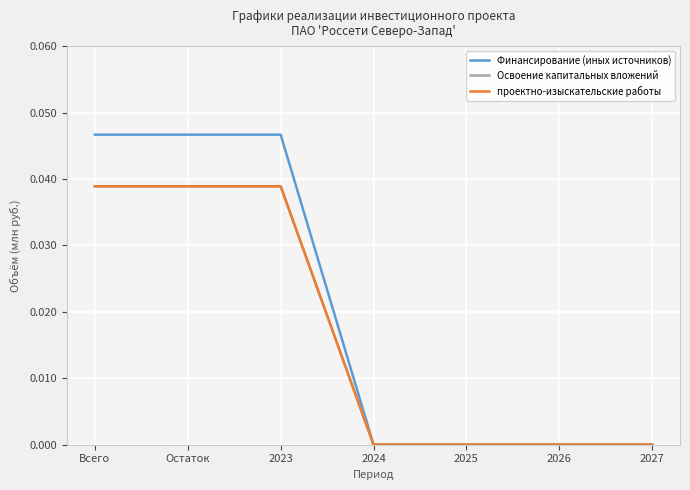

Count the Финансирование (иных источников) values in the range 0 to 1.

7